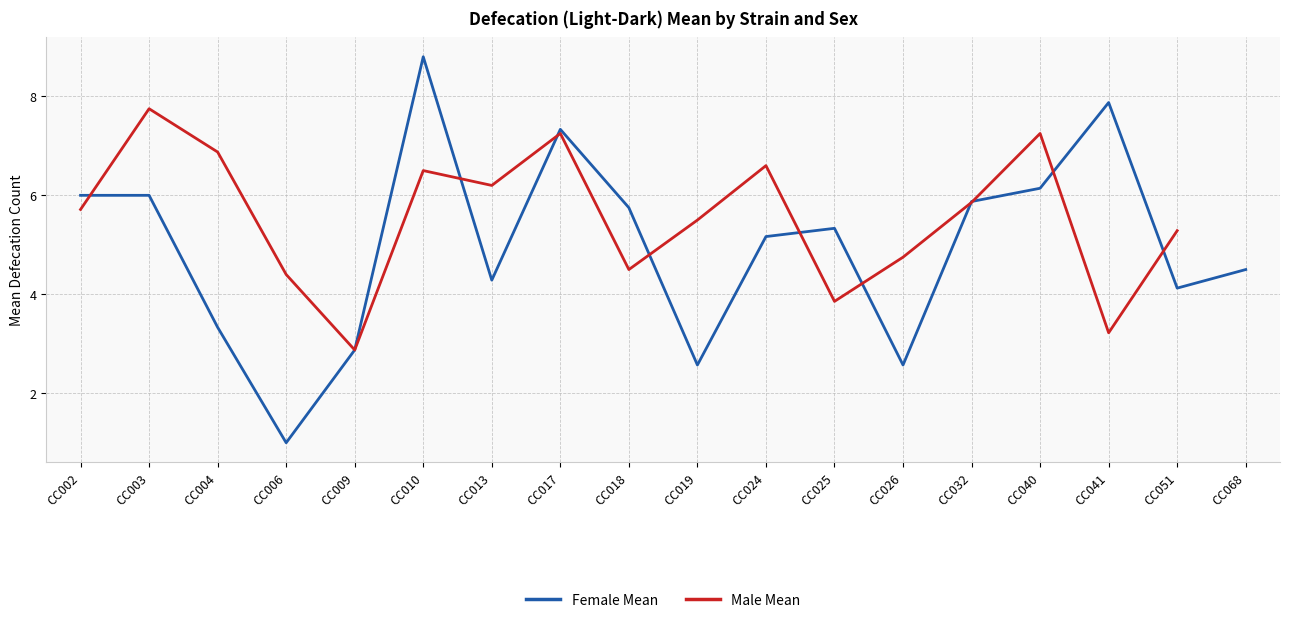

How many times do Female Mean and Male Mean cross each other?

10